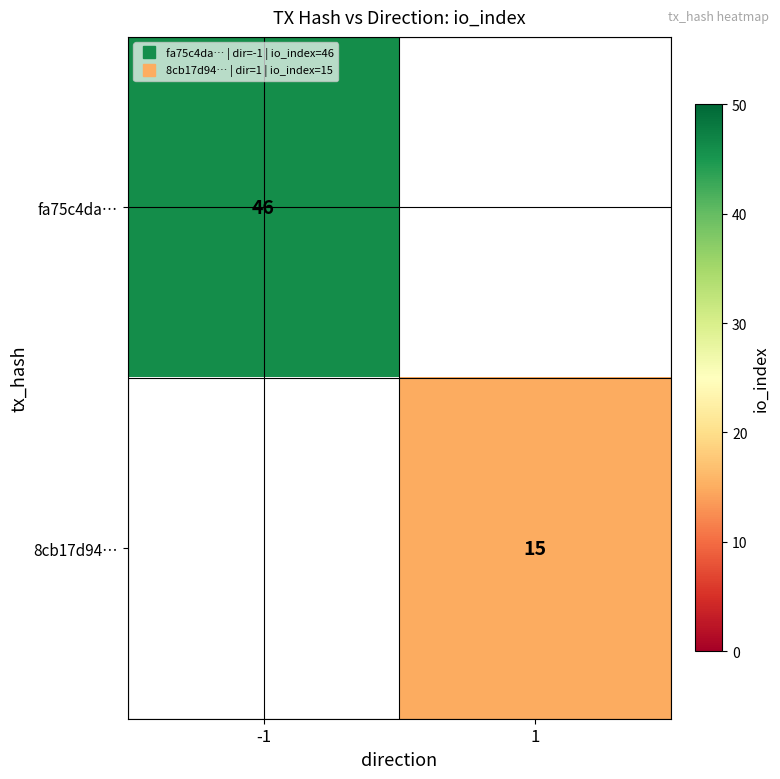

Which category has the highest value across all series?

-1